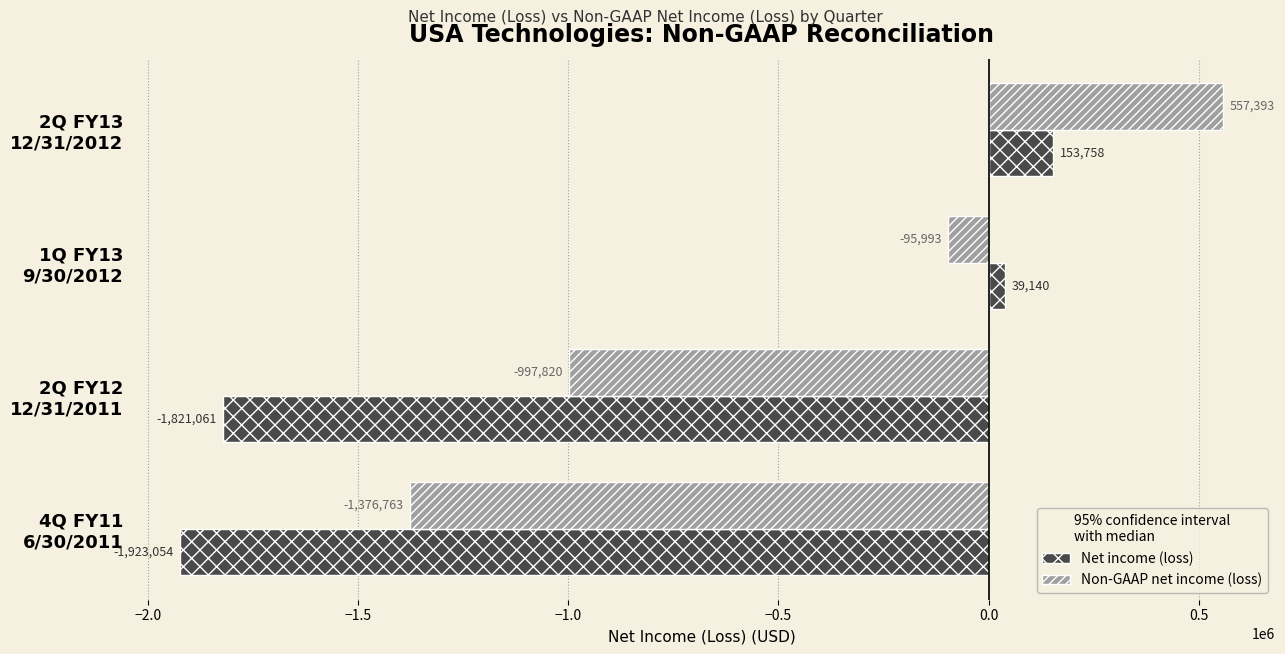

How many Non-GAAP net income (loss) values are between -997820 and 557393?

3